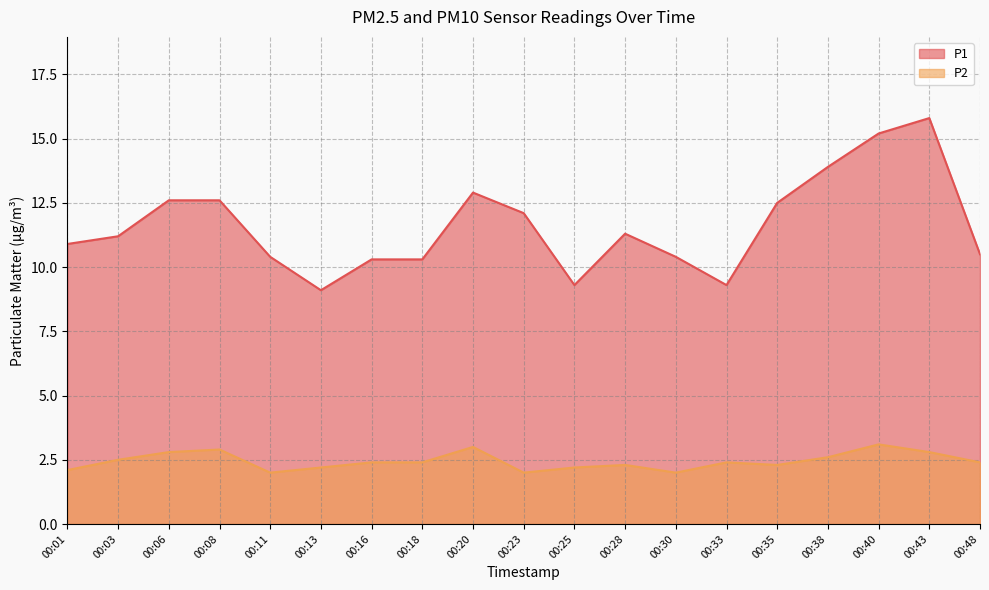

What is the difference between the maximum and minimum values in the P1 series?

6.7